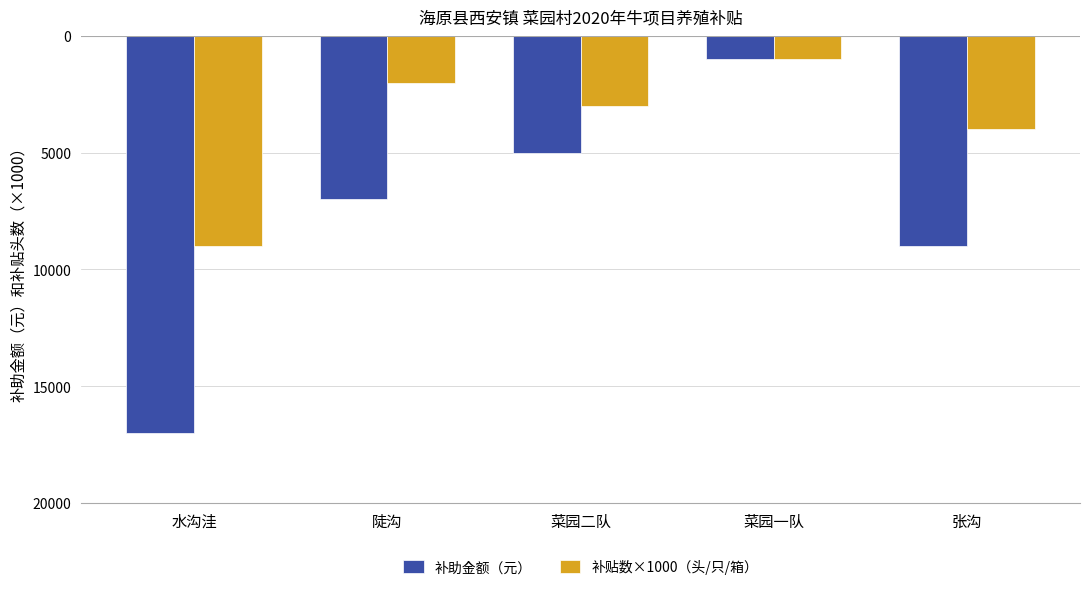

True or false: 补助金额（元） has a value of -7000 at 陡沟.

True